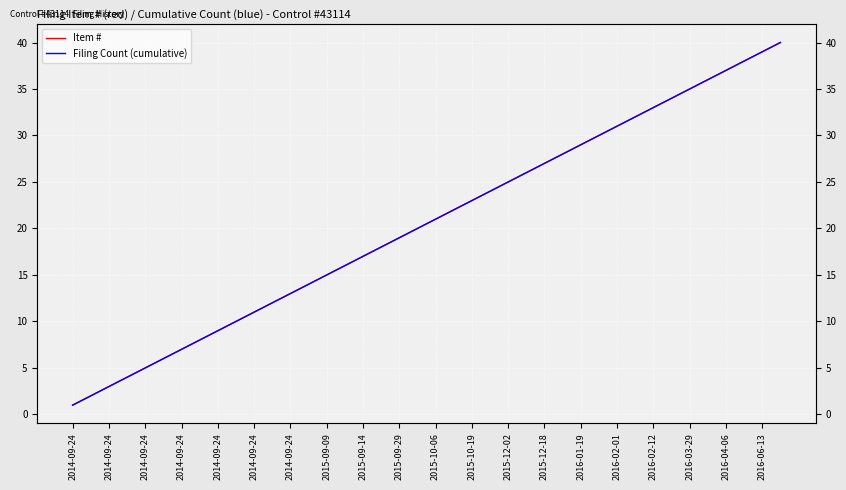

What are all the series names shown in the legend?

Item #, Filing Count (cumulative)